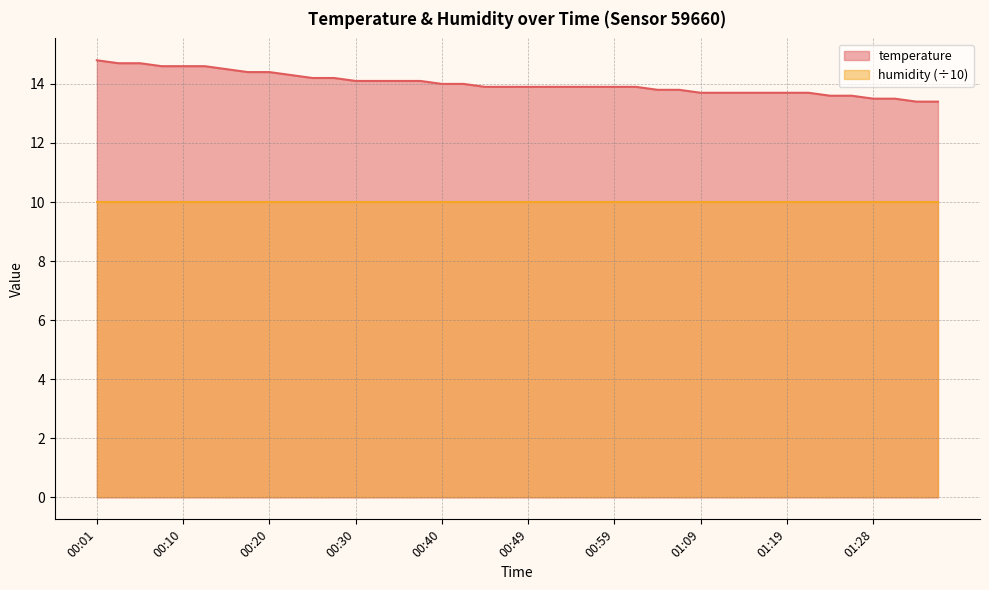

Which has a higher value, 01:28 or 01:24?

01:24